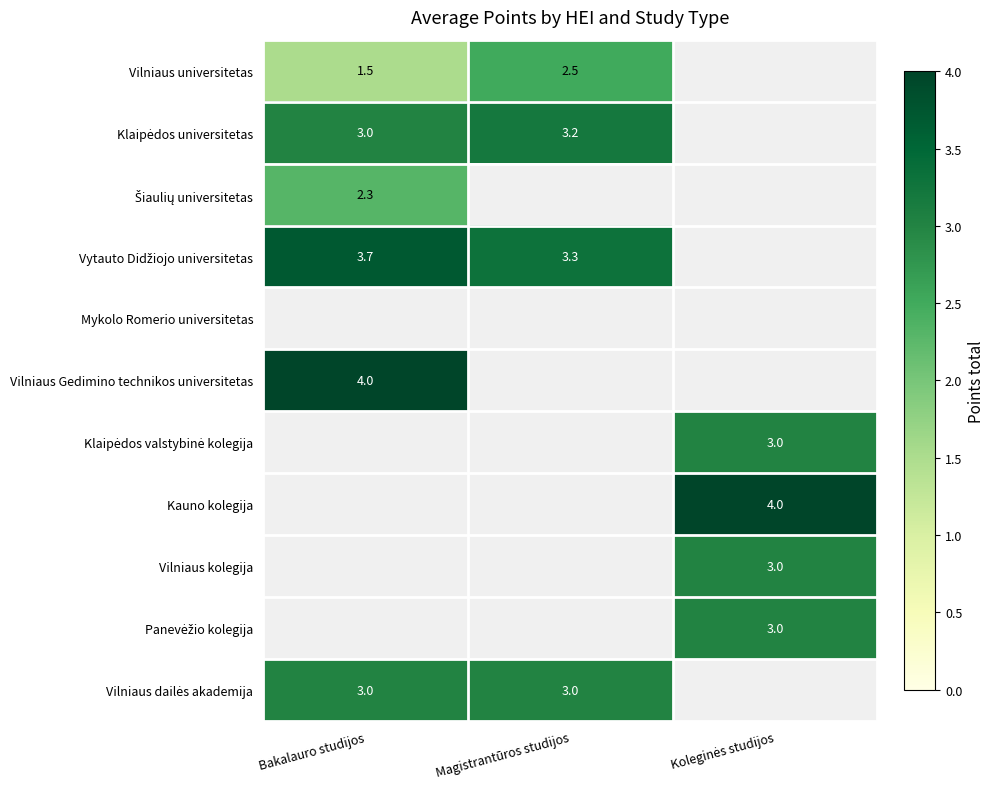

How many data points in Panevėžio kolegija are above 0?

1